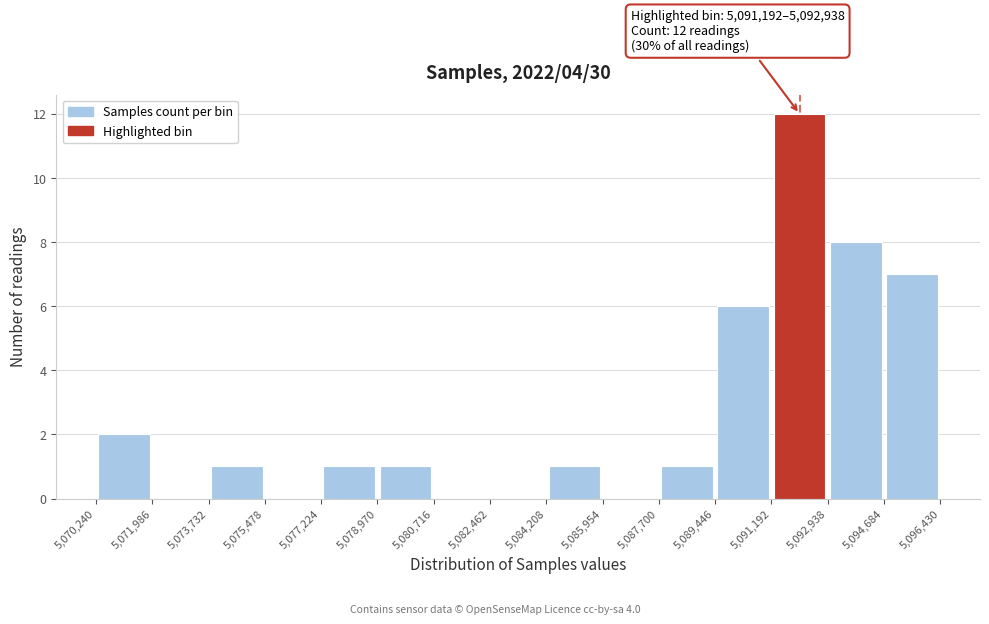

Which range on the x-axis has the tallest bar?

5,091,192 to 5,092,938